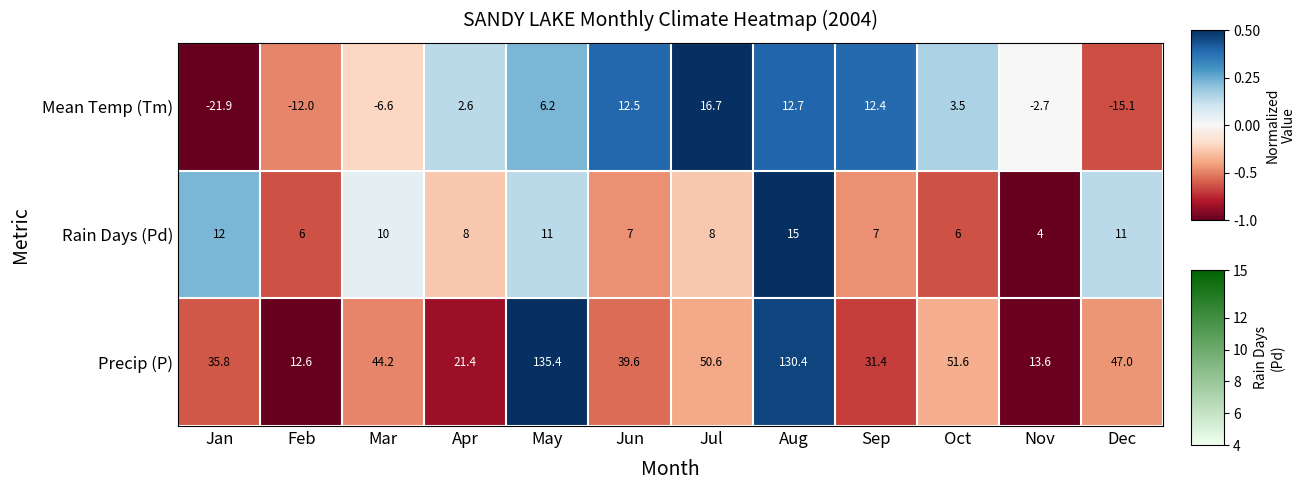

True or false: Rain Days (Pd) has a value of 11.0 at May.

True